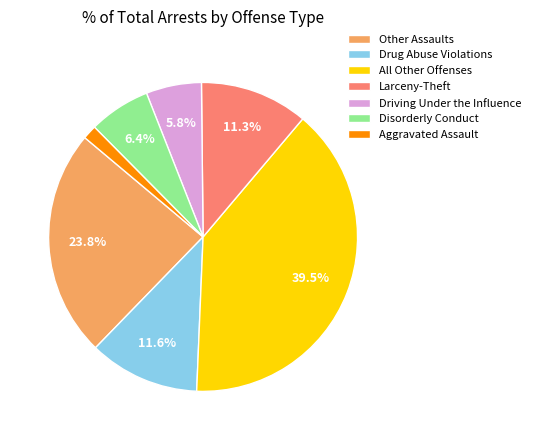

Does Drug Abuse Violations represent more than half of the total?

No